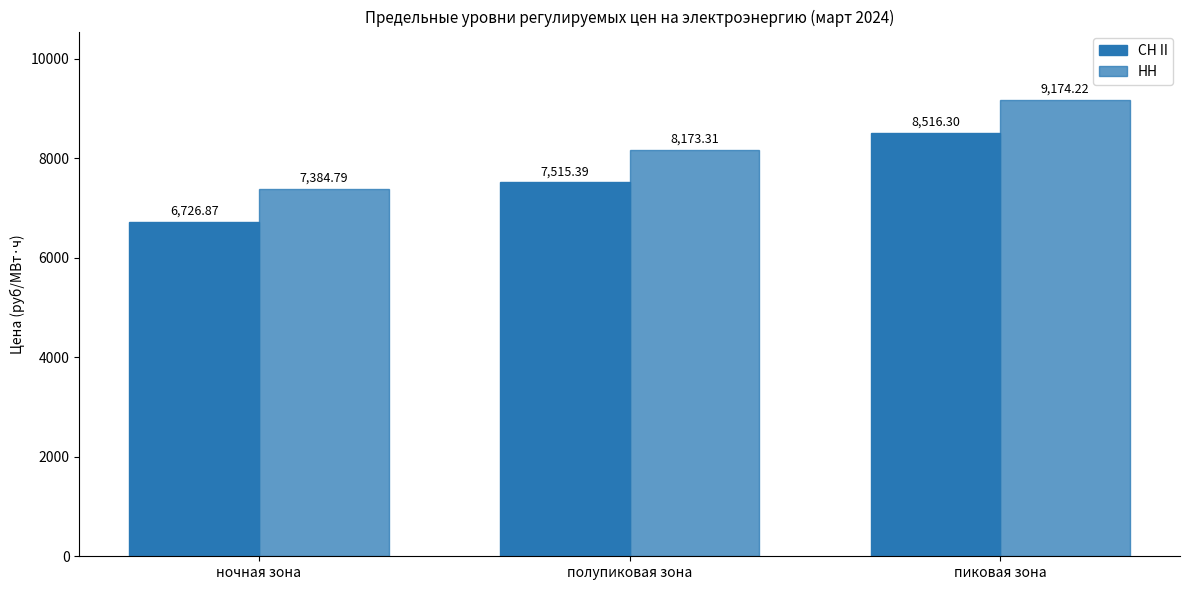

True or false: СН II has a value of 7515.4 at полупиковая зона.

True